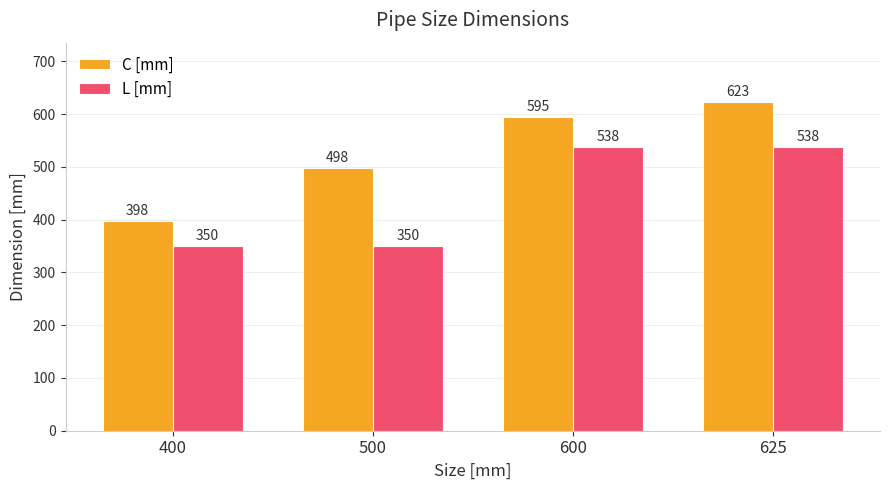

Is it true that C [mm] equals 1002 at 625?

False